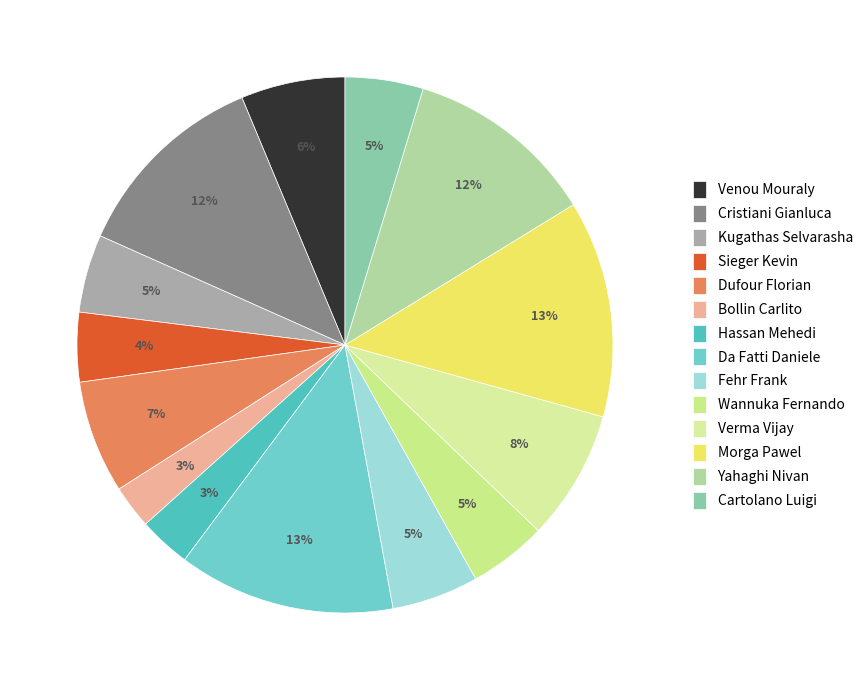

Is there any slice that represents more than half of the pie?

No